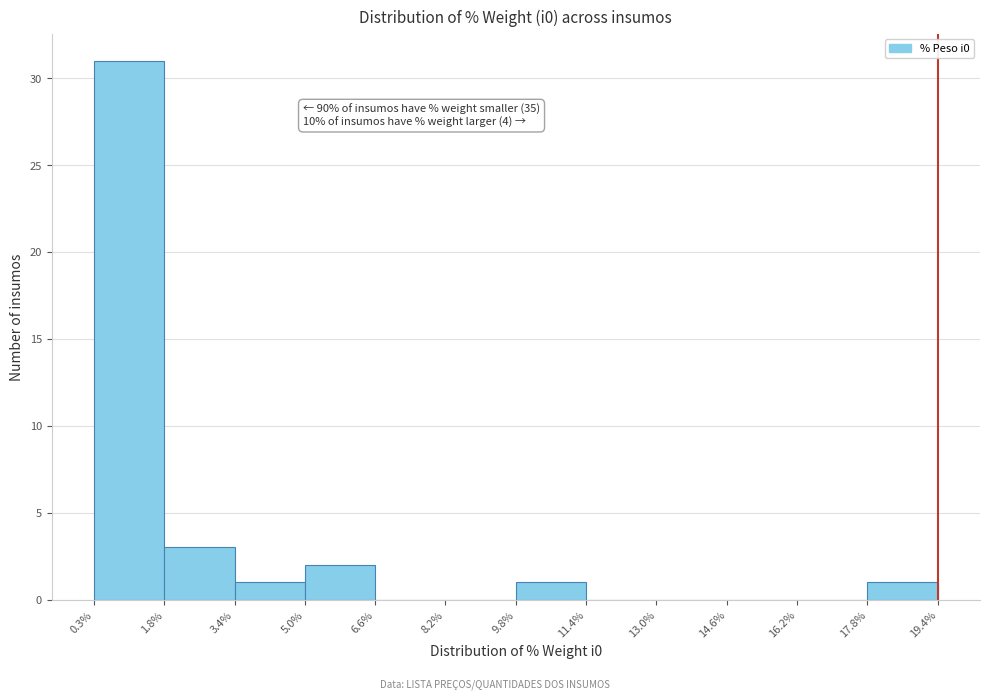

Over which range of the x-axis is the bar tallest?

0.3% to 1.8%